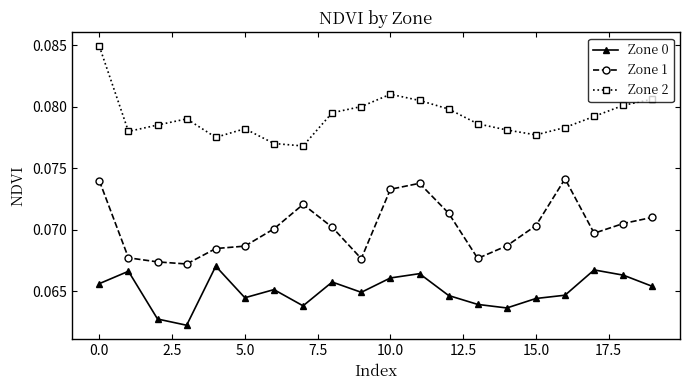

Which series has the largest total across all categories?

Zone 2